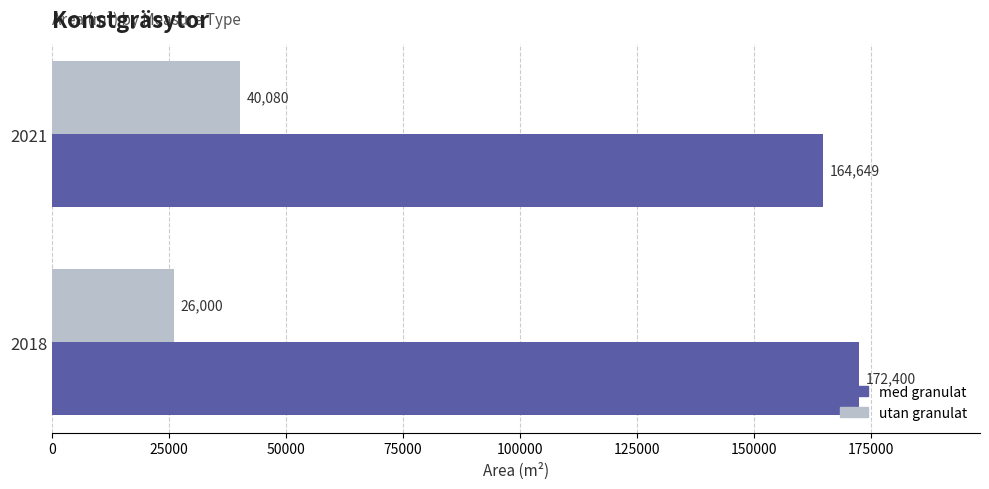

At 2021, list the series in order from largest to smallest.

med granulat, utan granulat